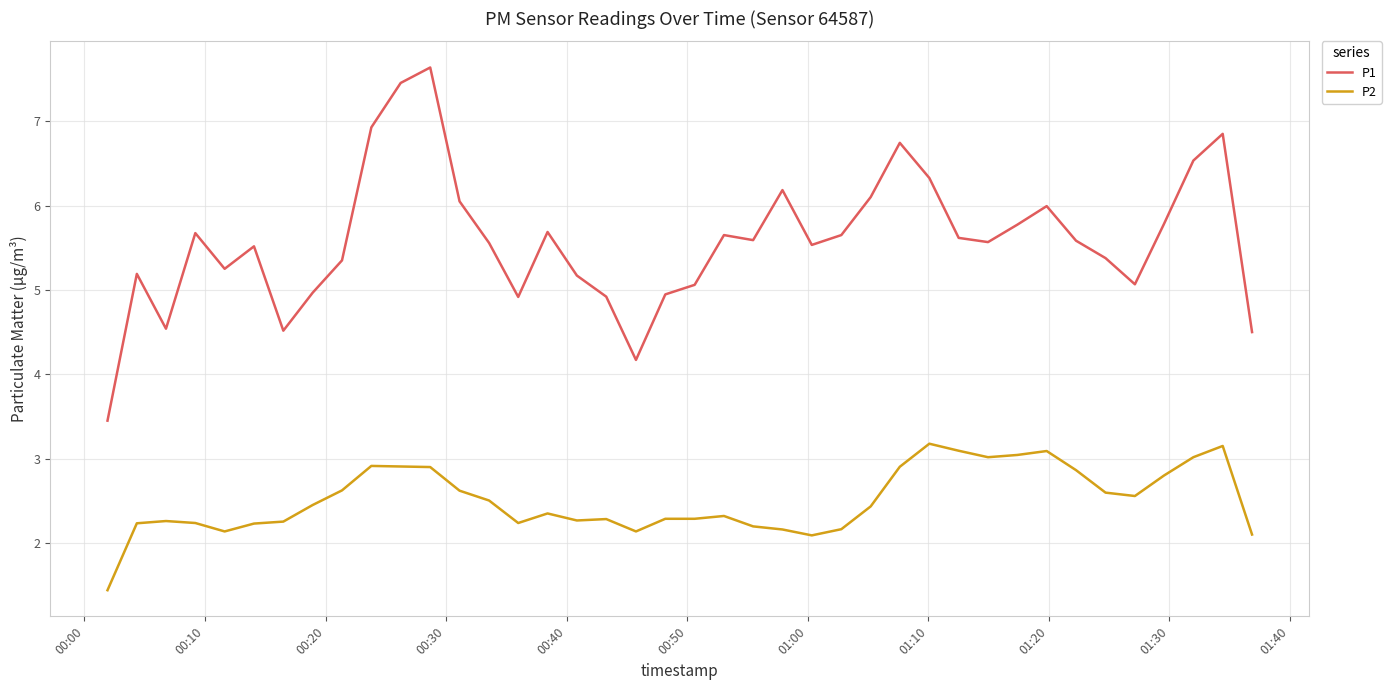

Which series has the largest total across all categories?

P1